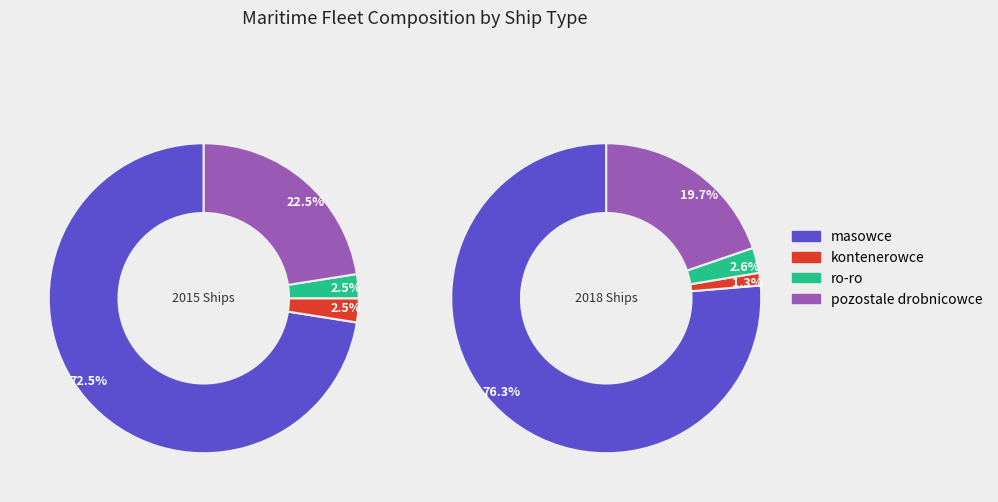

To the nearest percent, what is the average slice percentage?

25%